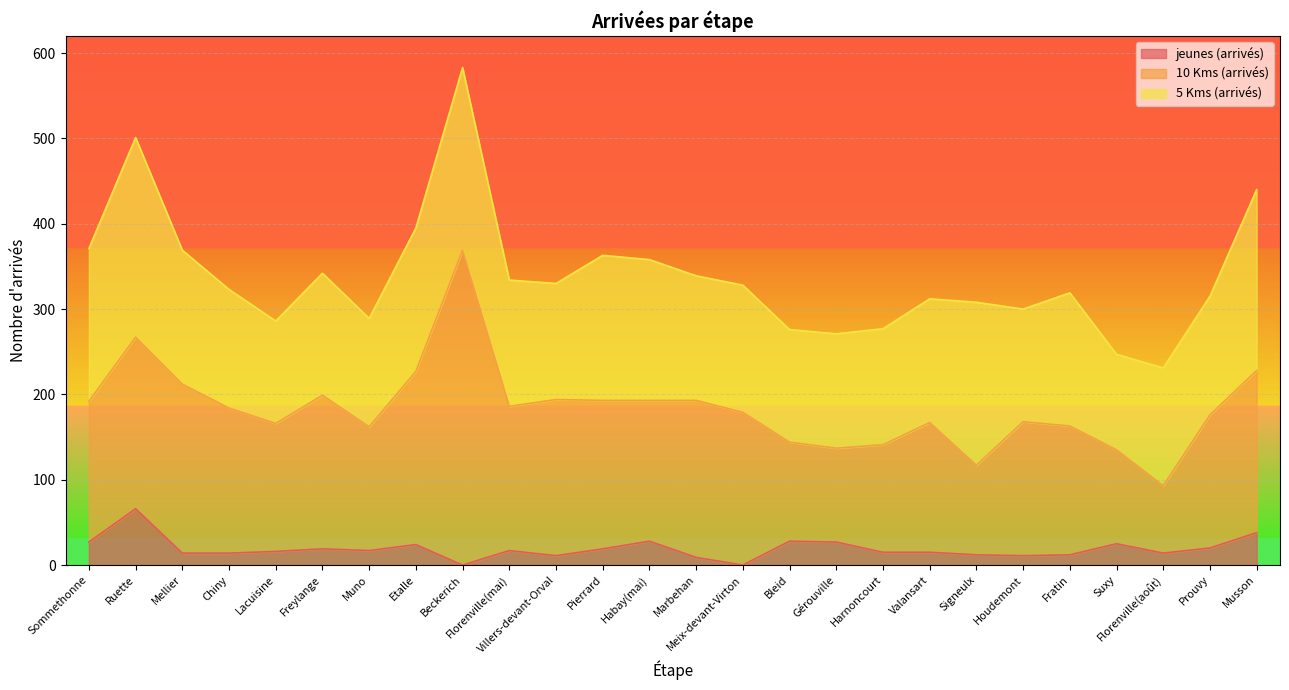

Is it true that 5 Kms (arrivés) equals 83 at Villers-devant-Orval?

False